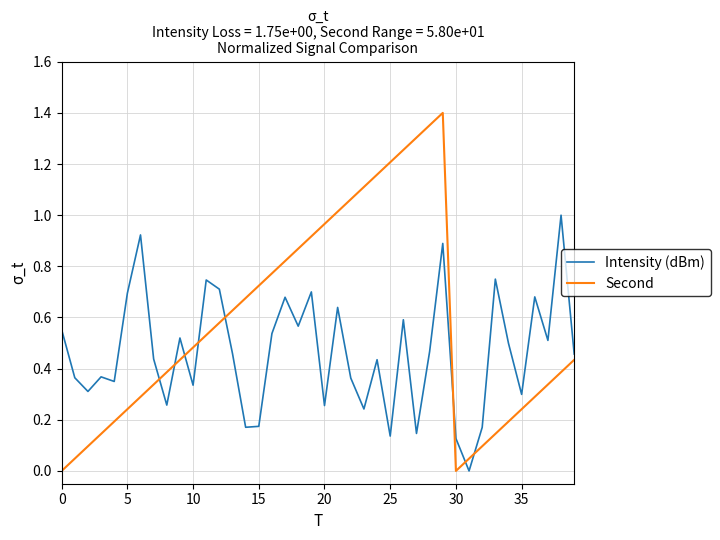

Which series ends up on top after the final intersection of Second and Intensity (dBm)?

Intensity (dBm)